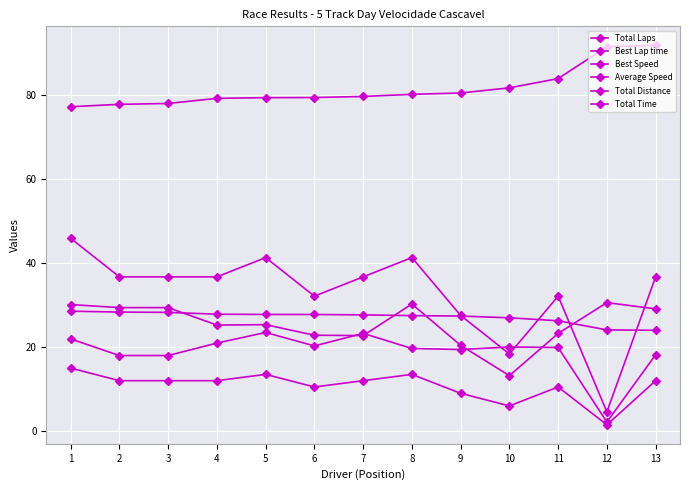

Count the number of categories in the chart.

13